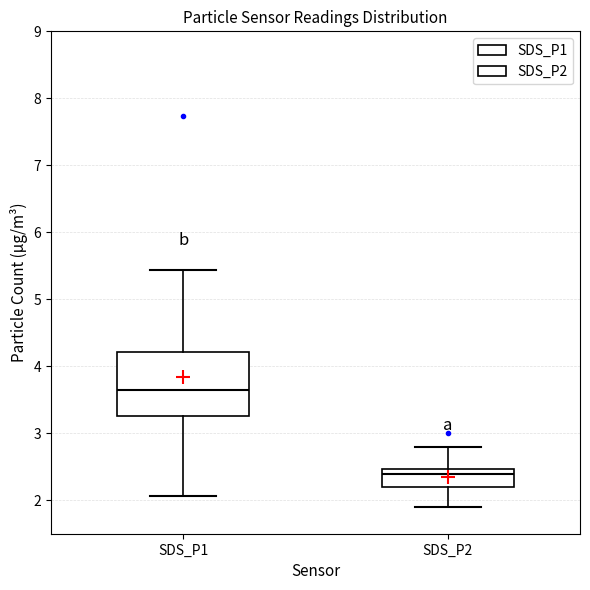

Which box is the tallest, from its lower edge to its upper edge?

SDS_P1